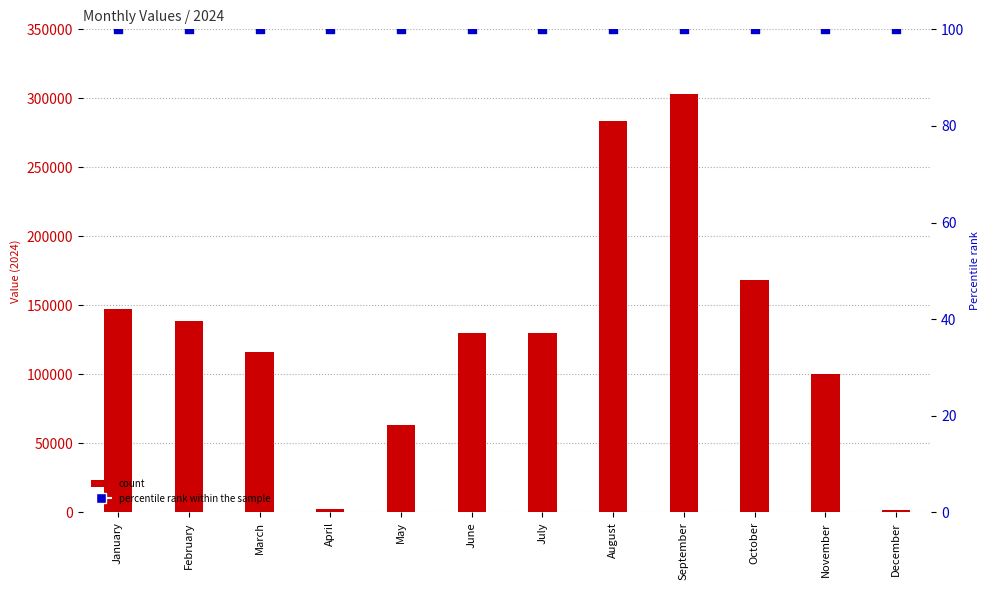

What is the change in value from January to May?

-84220